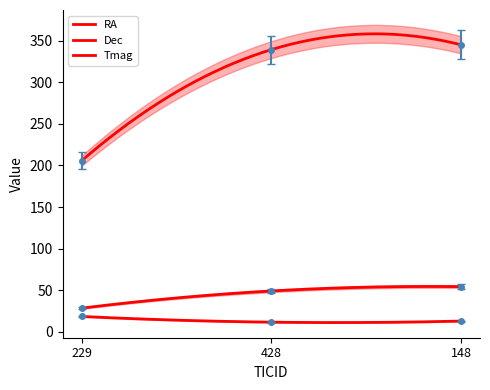

The Tmag series shows 12.8 at 148. True or false?

True